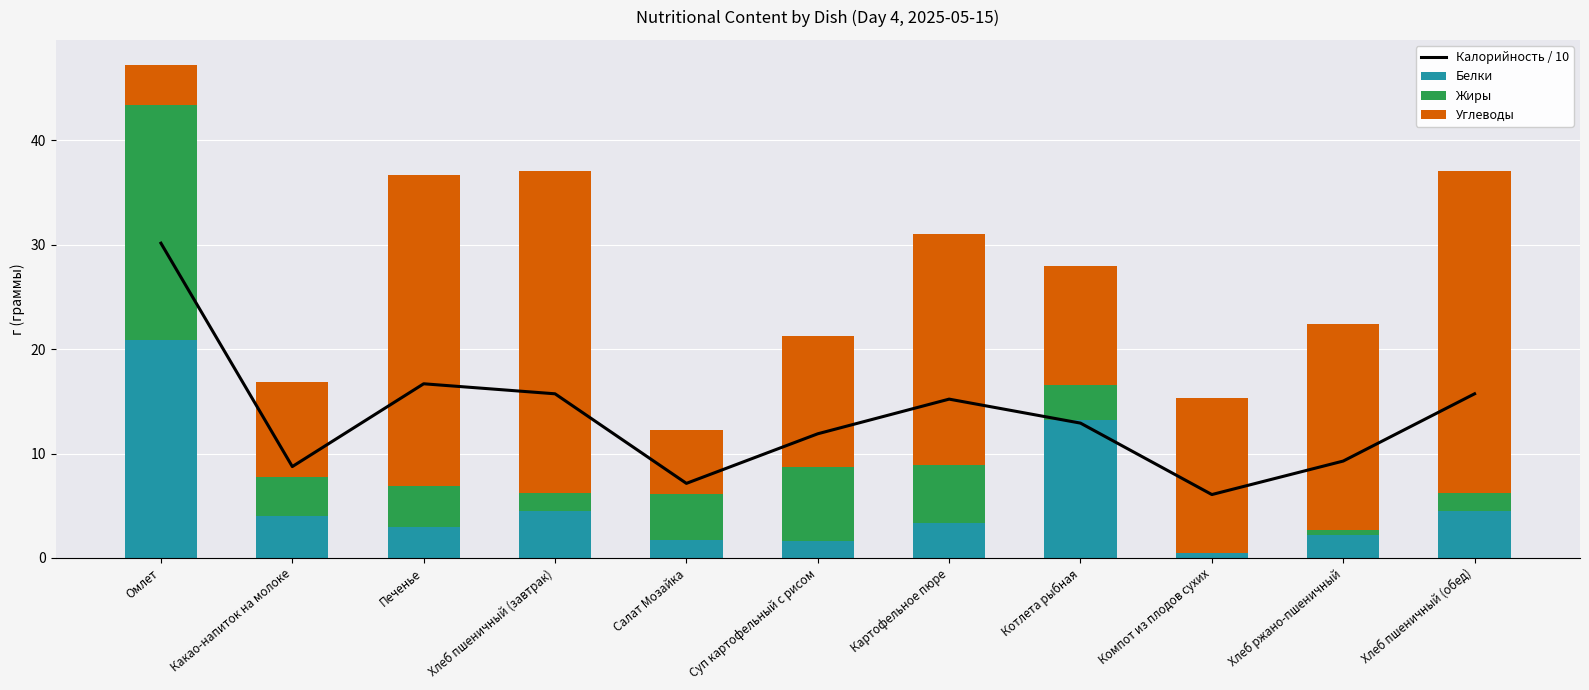

Is it true that Углеводы equals 3.9 at Омлет?

True